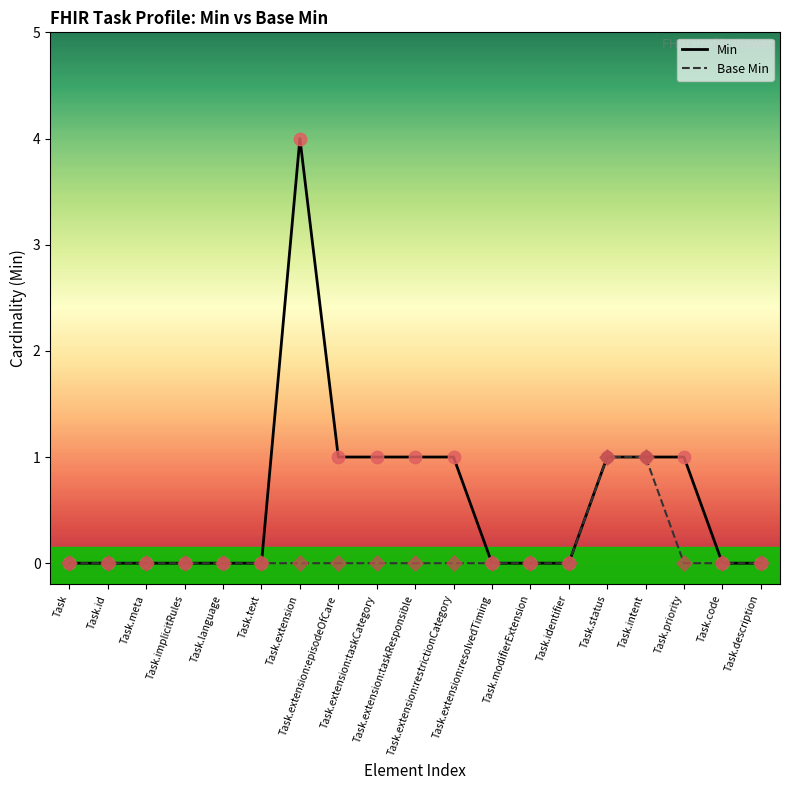

Which series has the widest spread of values?

Min